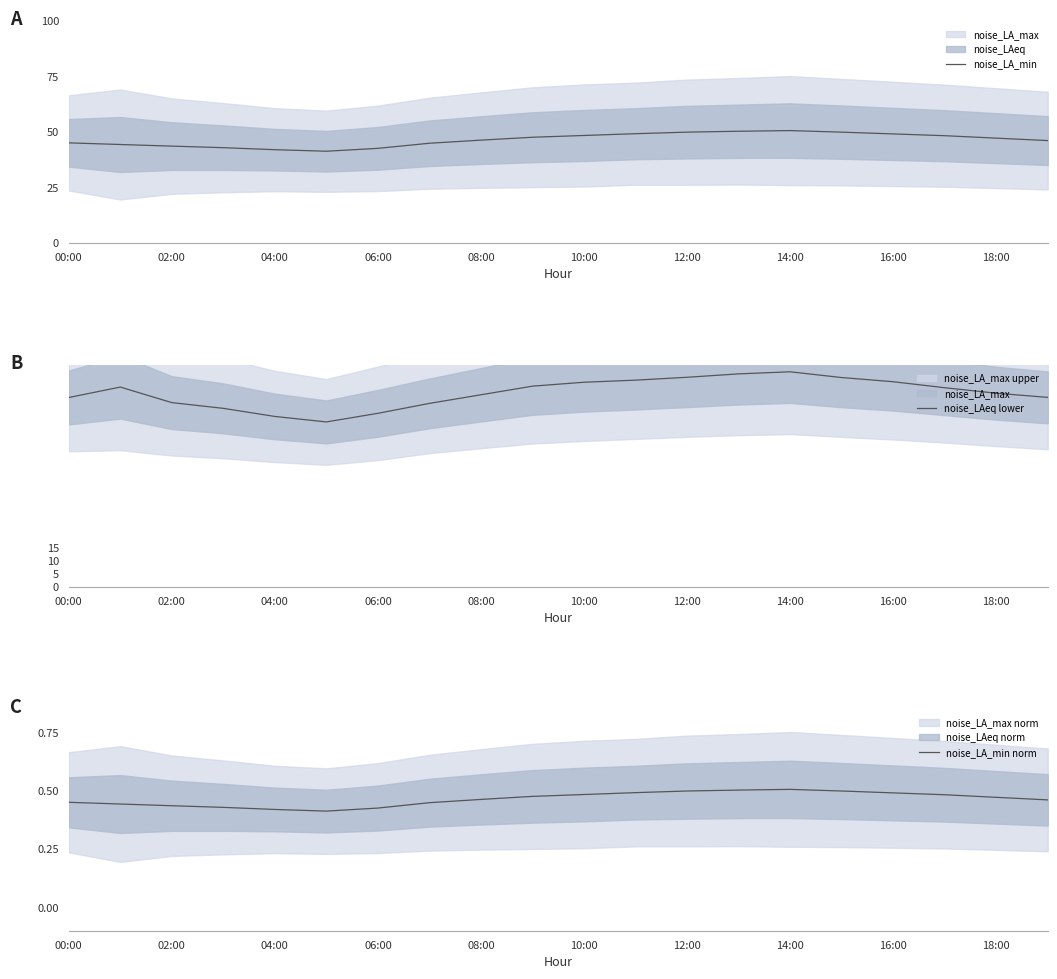

What is the value of the noise_LA_min point at the 3rd from the left?

43.5